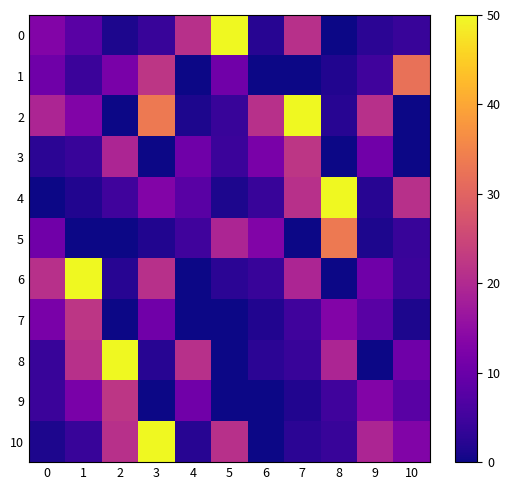

At which category is the sum across all series the highest?

3